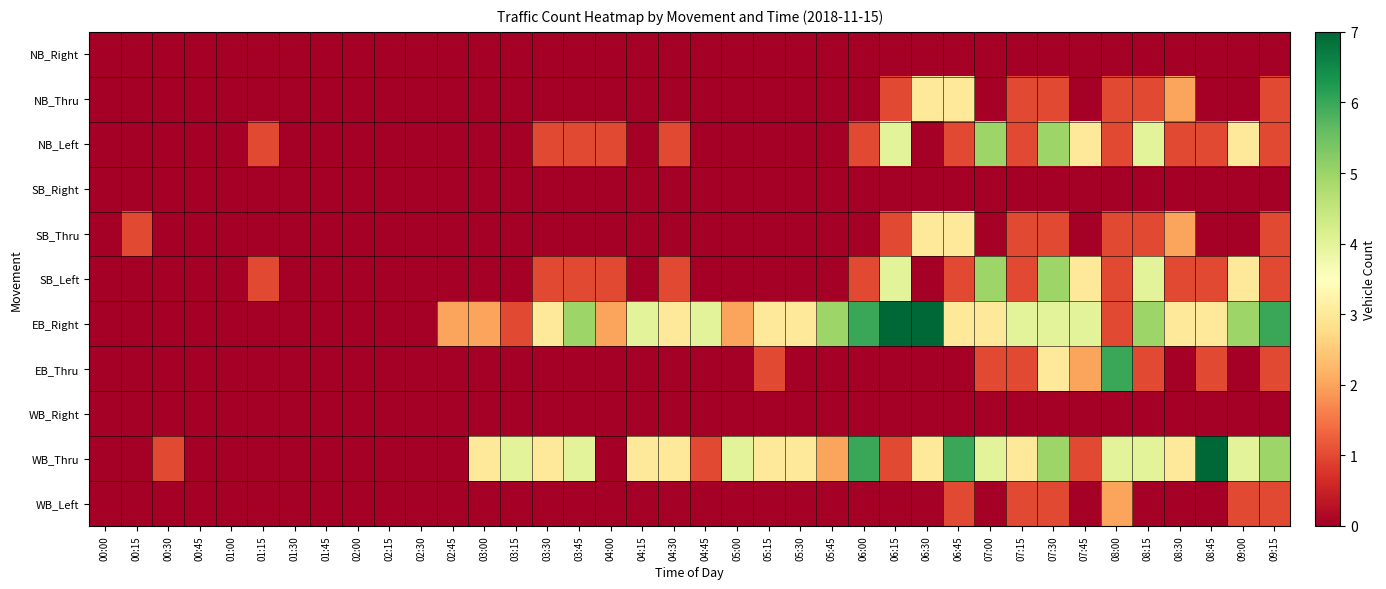

At 06:45, list the series in order from smallest to largest.

NB_Right, SB_Right, EB_Thru, WB_Right, NB_Left, SB_Left, WB_Left, NB_Thru, SB_Thru, EB_Right, WB_Thru